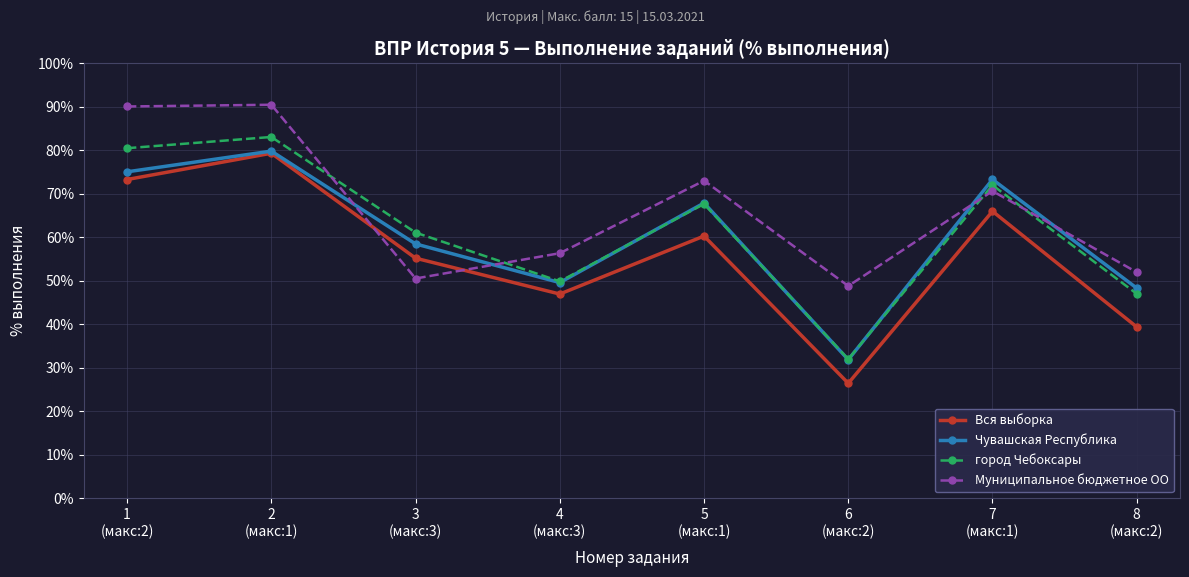

Which category has the highest value in the Вся выборка series?

2
(макс:1)